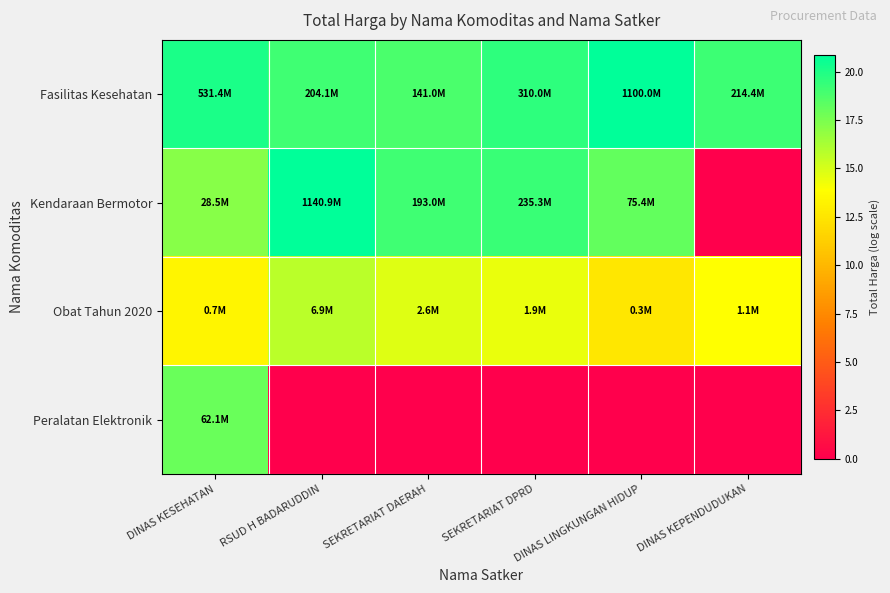

Between SEKRETARIAT DPRD and DINAS KEPENDUDUKAN, which series saw the biggest shift?

Kendaraan Bermotor